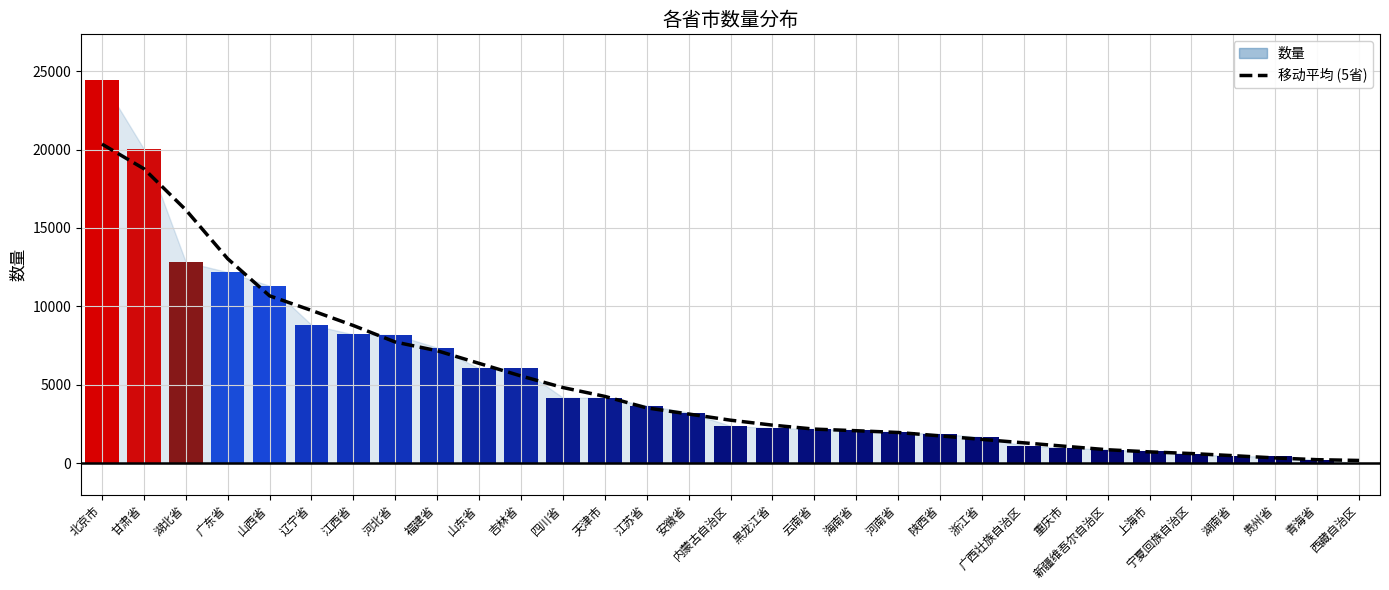

What is the label of the 12th bar from the right?

河南省